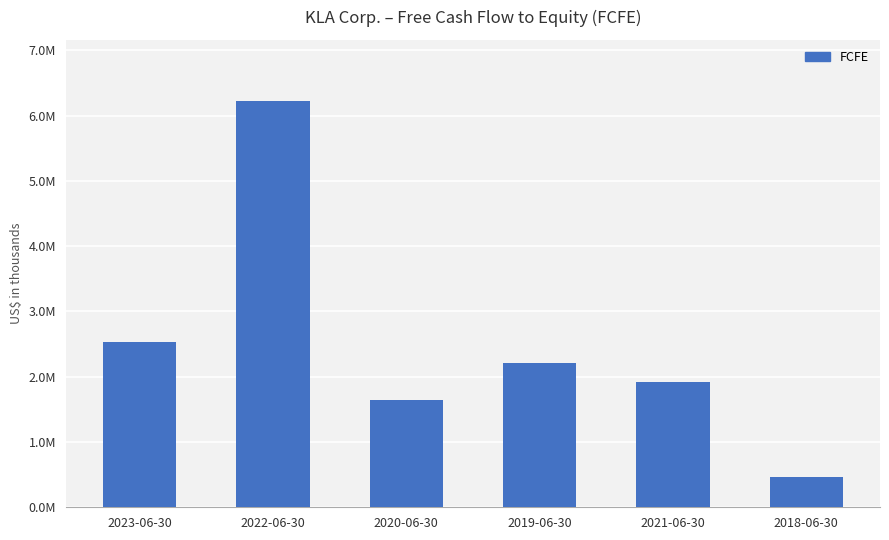

Reading left to right, extract all data points from this chart.

2534449	6227791	1646974	2203445	1923741	464602